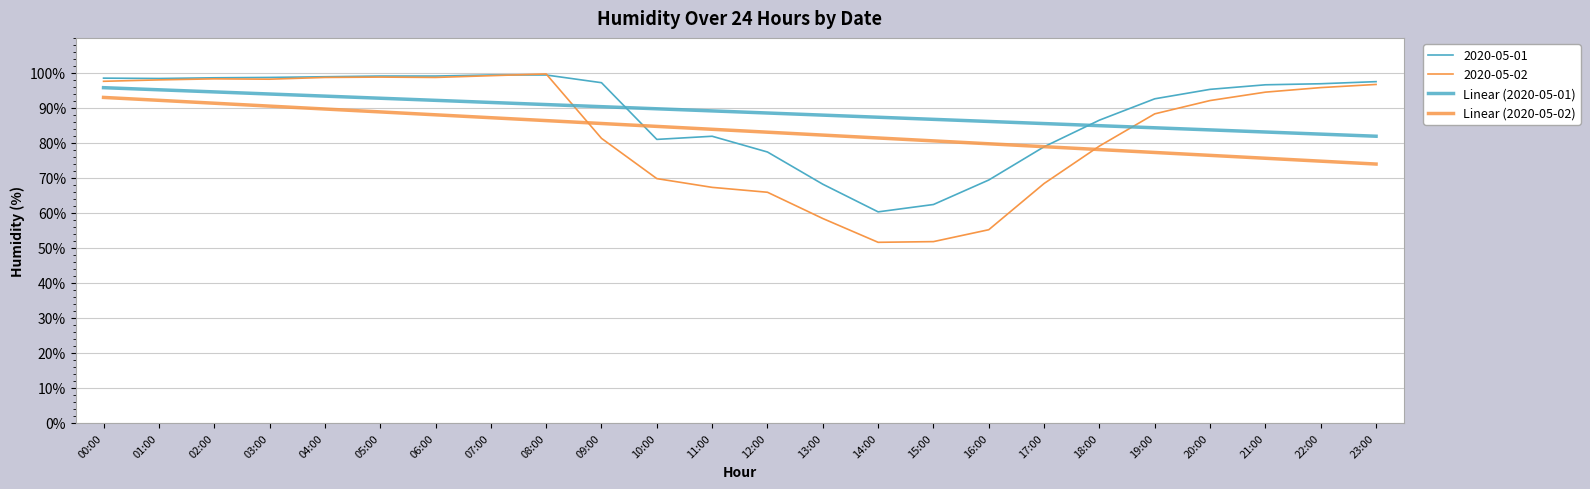

What is the sum of the Linear (2020-05-01) values at 14:00 and 23:00?

169.2